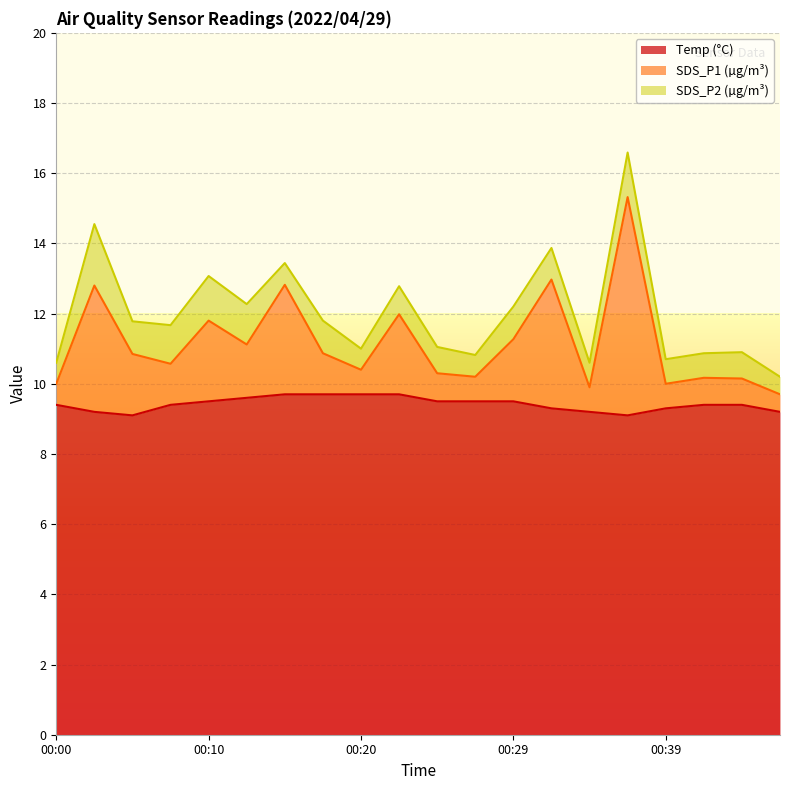

How many lines are shown in the chart?

3